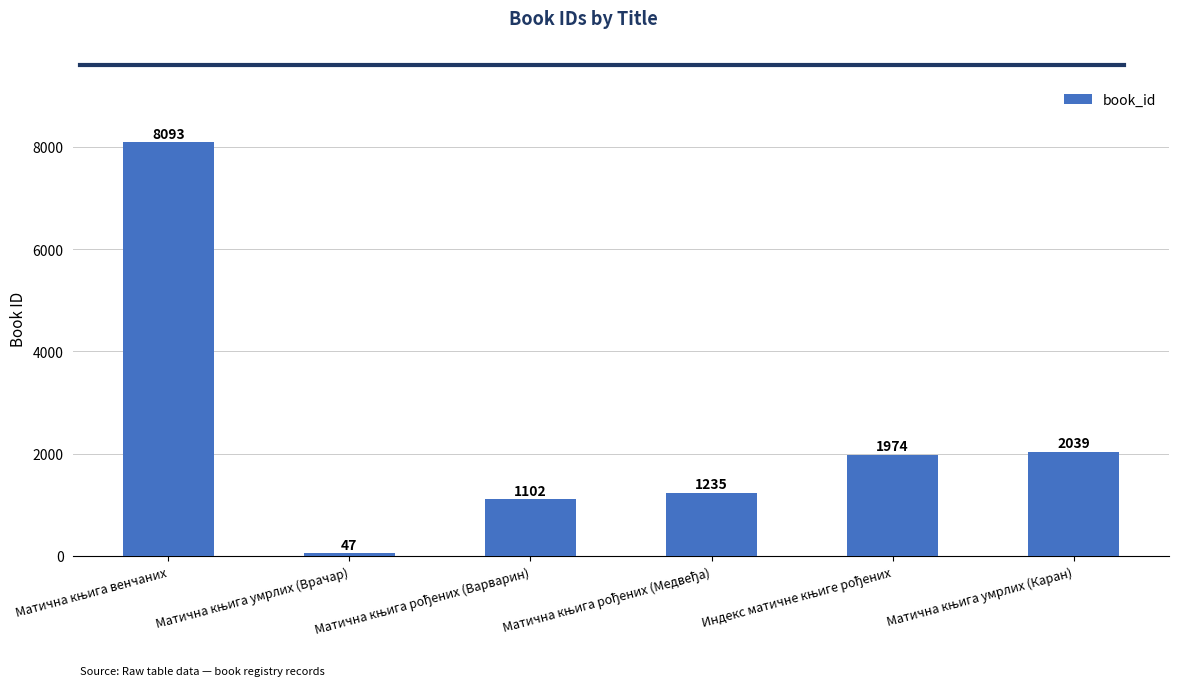

What is the value of the 3rd bar from the left?

1102